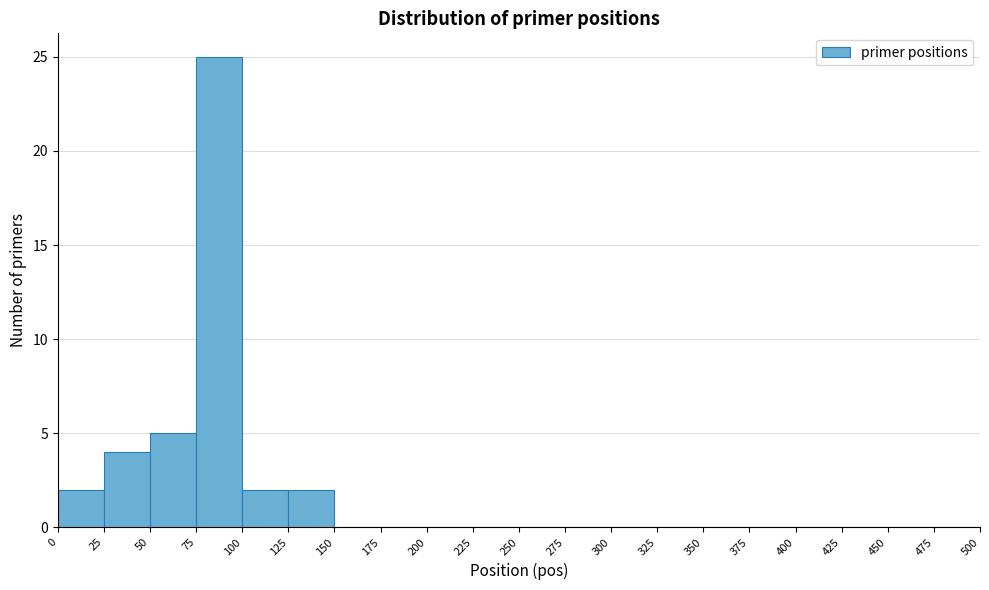

Reading left to right, transcribe this chart: for each bar, give the range it covers on the x-axis and its height. The values are not printed on the chart, so give them approximately, as read against the axis.

0 to 25: 2
25 to 50: 4
50 to 75: 5
75 to 100: 25
100 to 125: 2
125 to 150: 2
150 to 175: 0
175 to 200: 0
200 to 225: 0
225 to 250: 0
250 to 275: 0
275 to 300: 0
300 to 325: 0
325 to 350: 0
350 to 375: 0
375 to 400: 0
400 to 425: 0
425 to 450: 0
450 to 475: 0
475 to 500: 0